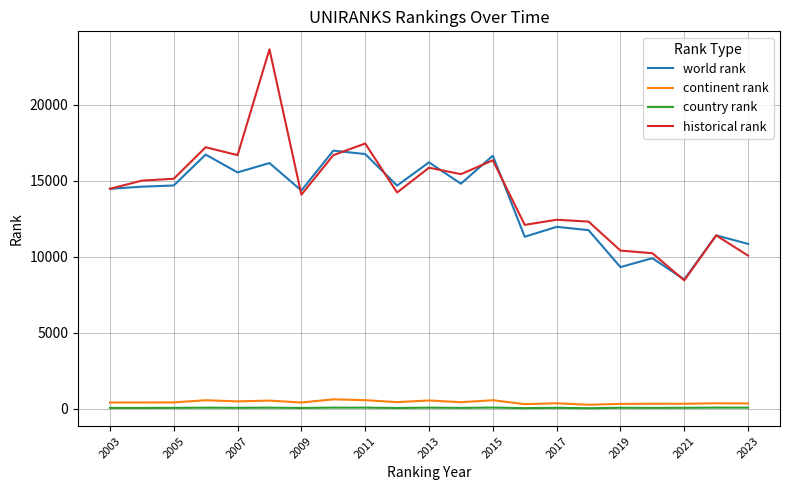

True or false: historical rank and country rank cross at least once.

False